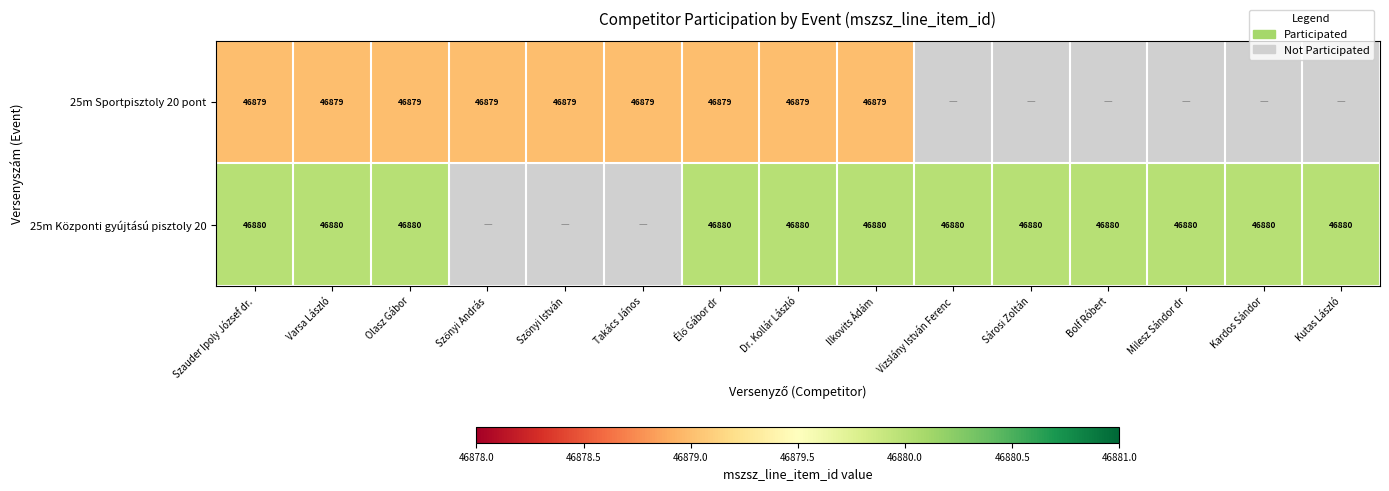

Is the value of 25m Sportpisztoly 20 pont at Olasz Gábor greater than the value of 25m Központi gyújtású pisztoly 20 at Olasz Gábor?

No